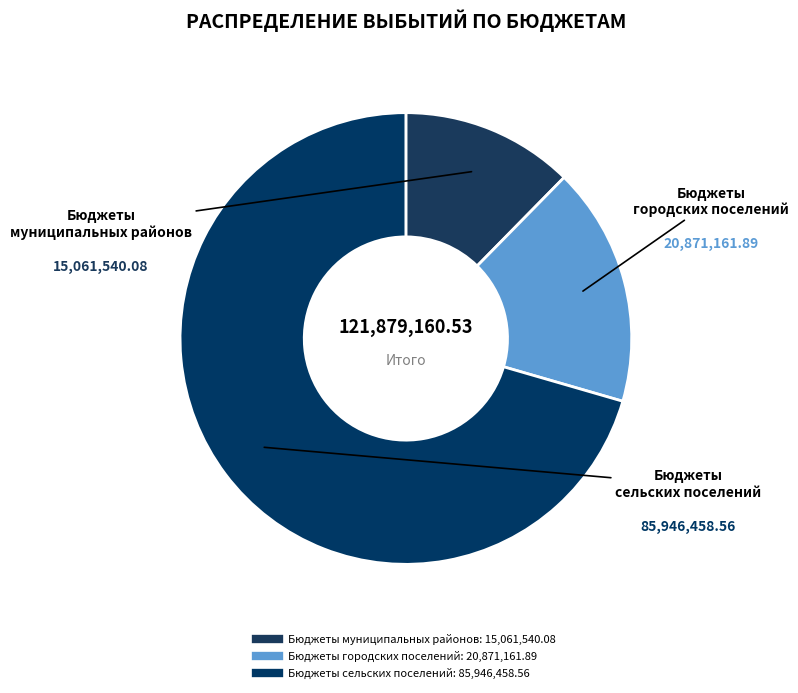

Rank the categories by value from highest to lowest.

ИТОГО, Бюджеты сельских поселений, Бюджеты городских поселений, Бюджеты муниципальных районов